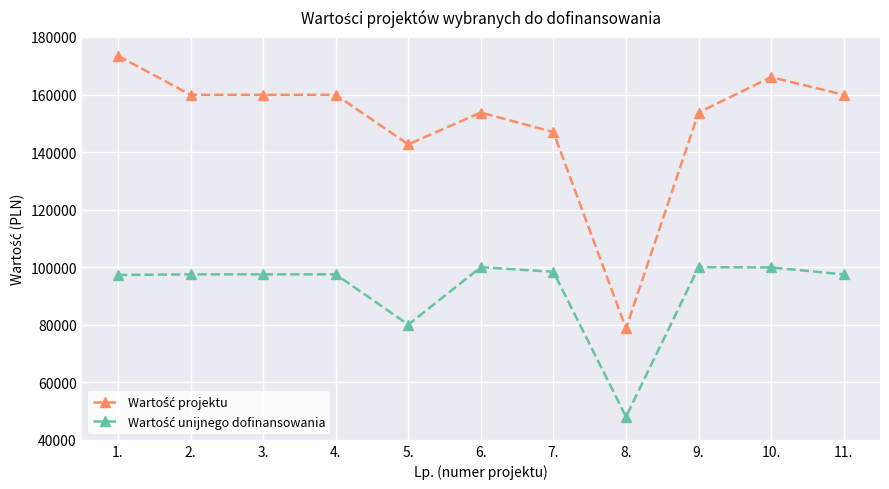

What is the difference between the highest and lowest values at 5.?

62640